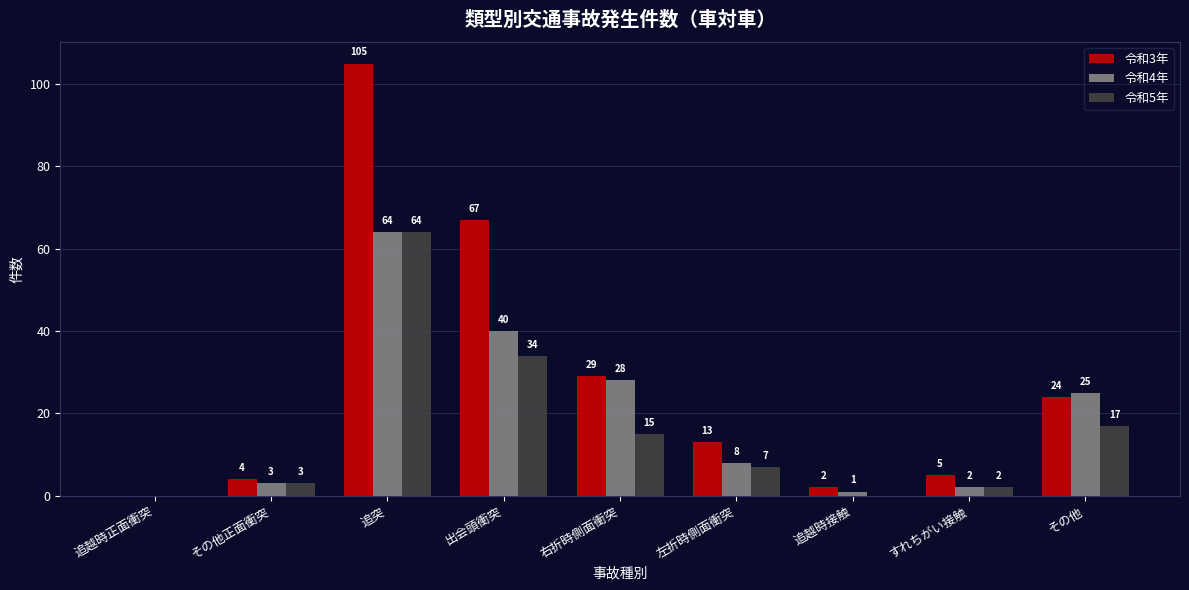

What is the sum of the 令和3年 values at 追越時正面衝突 and 追突?

105